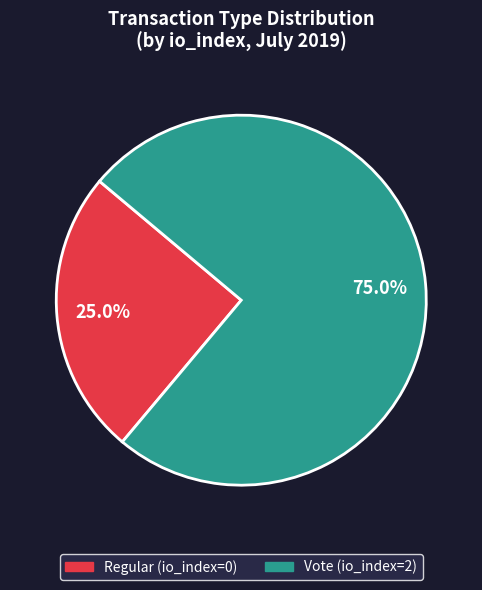

To the nearest percent, what is the average slice percentage?

50%